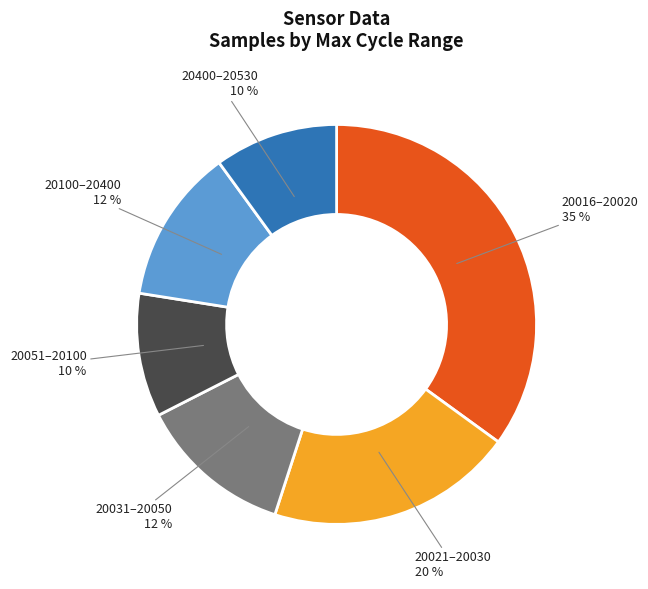

To the nearest percent, what percentage of the pie is 20100–20400?

12%